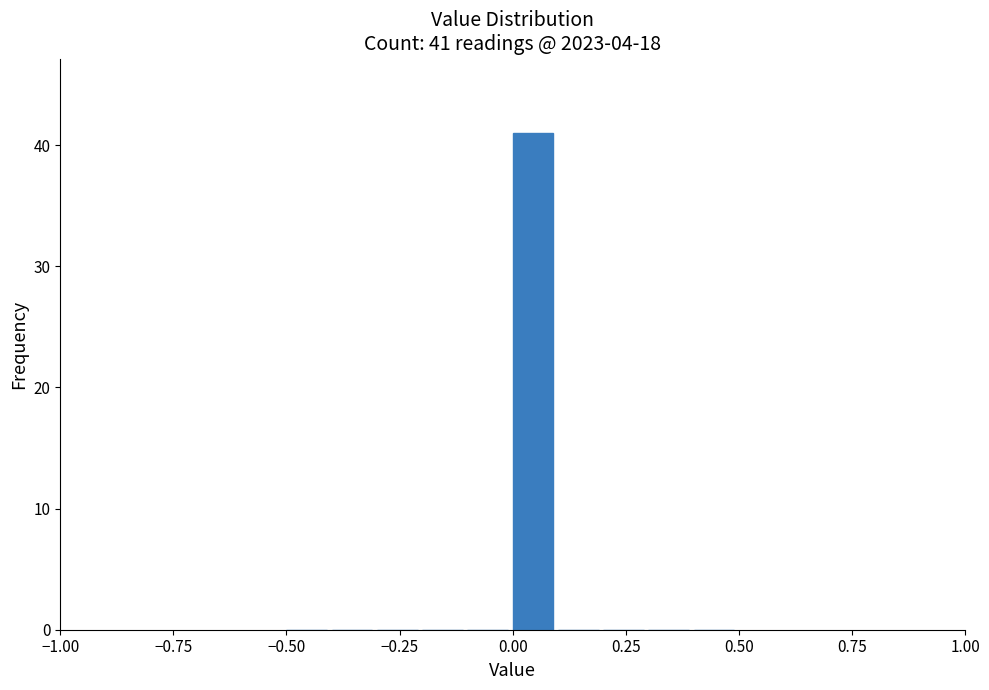

Read against the x-axis, roughly where is the centre of the tallest bar?

0.05